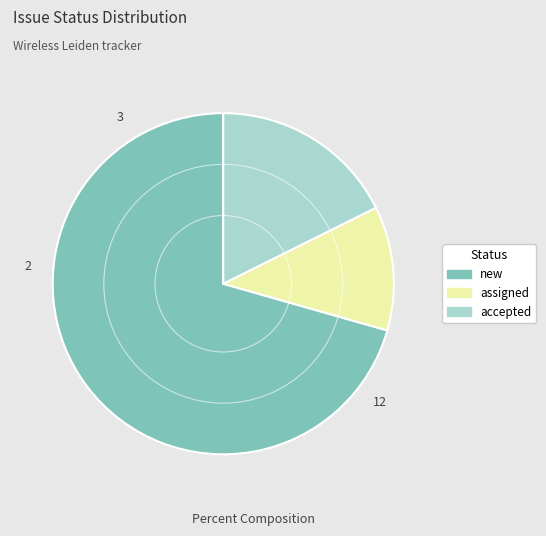

Does assigned account for over 50% of the chart?

No